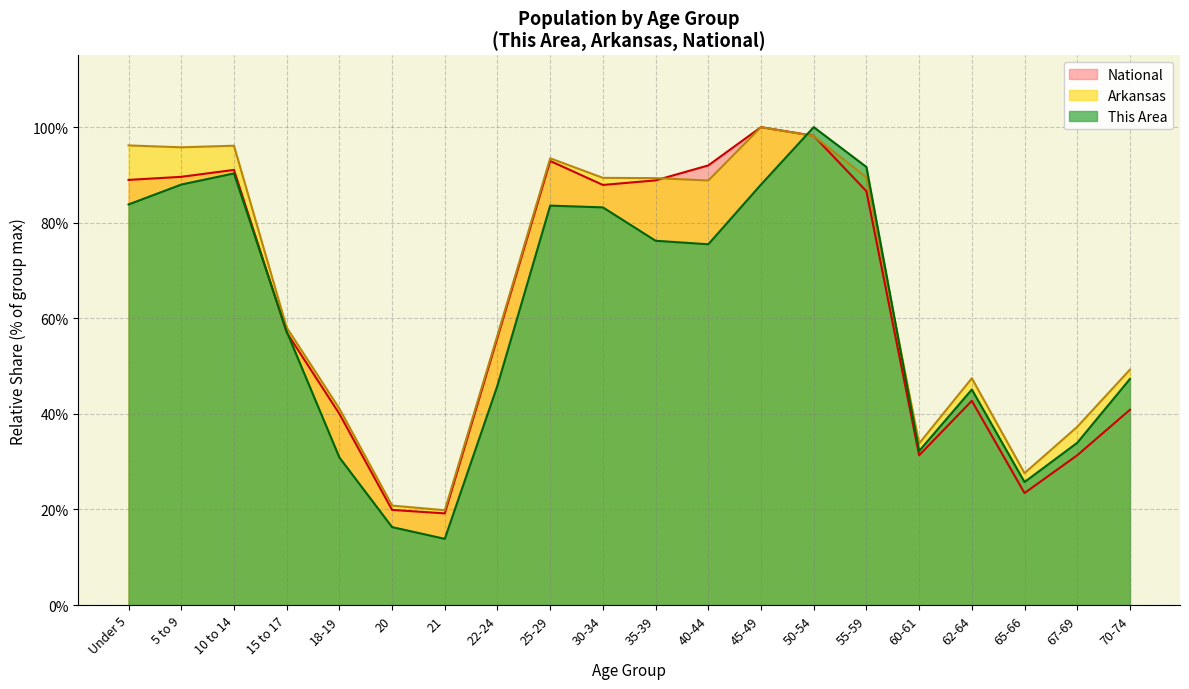

At how many categories does at least one series exceed 51?

12